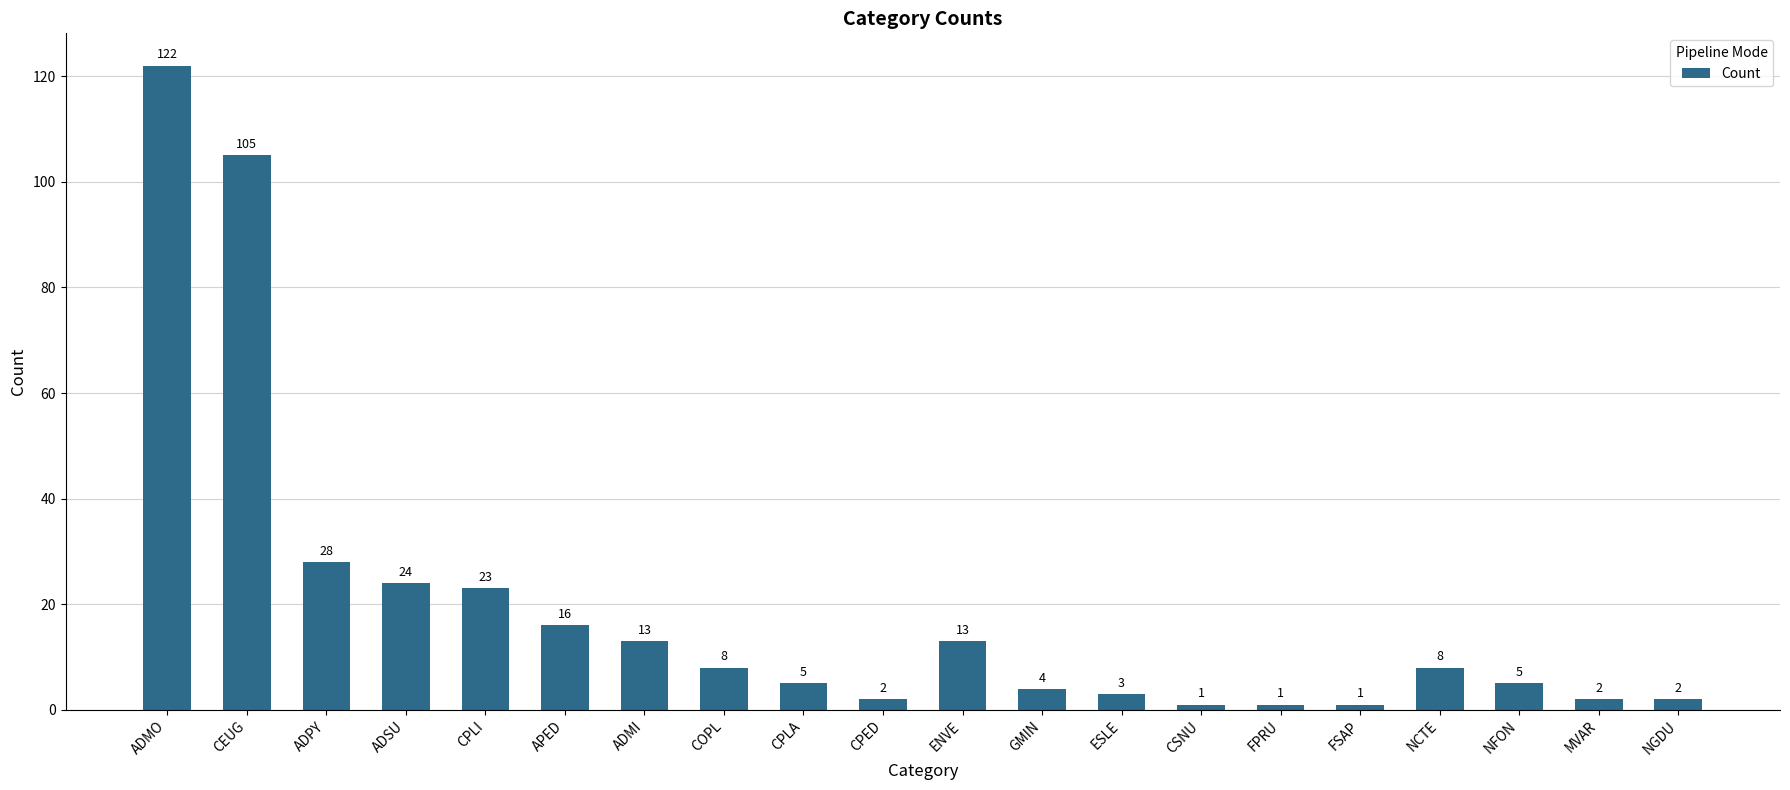

Is it true that the value at FSAP is 1?

True